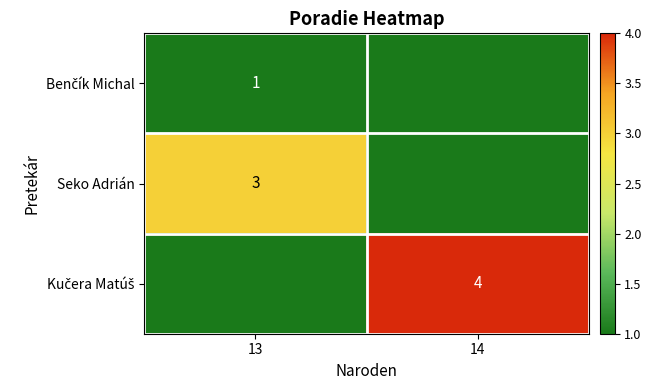

Which category has the lowest value across all series?

14